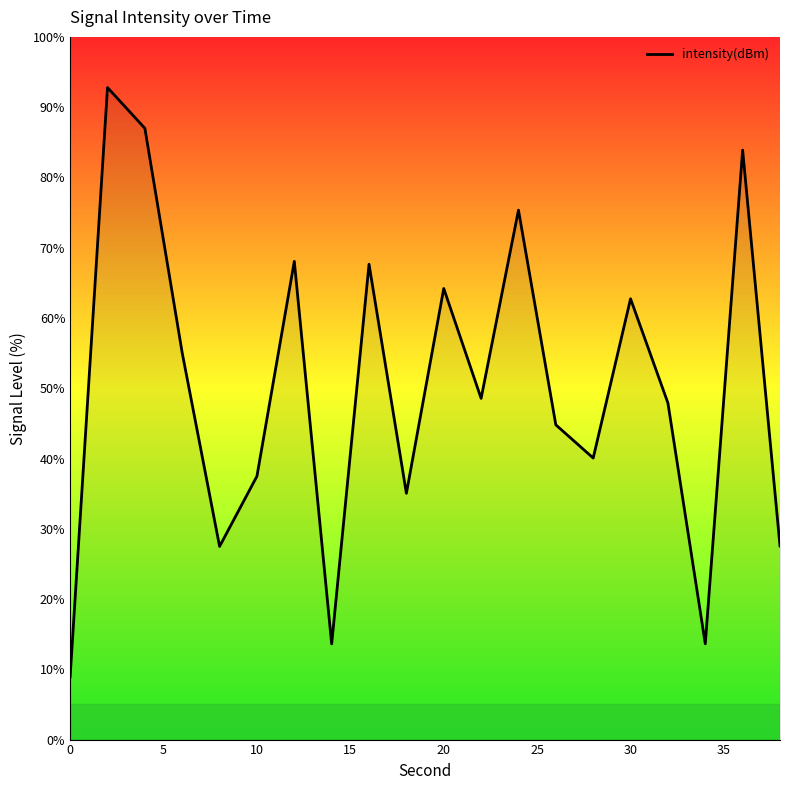

What is the greatest value displayed?

92.8